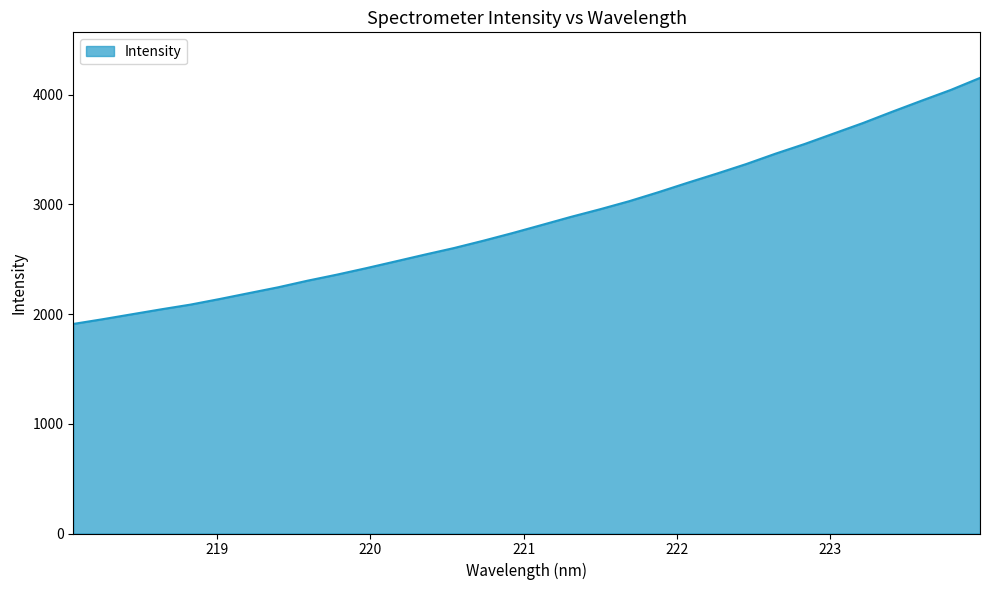

What is the smallest value displayed?

1910.6